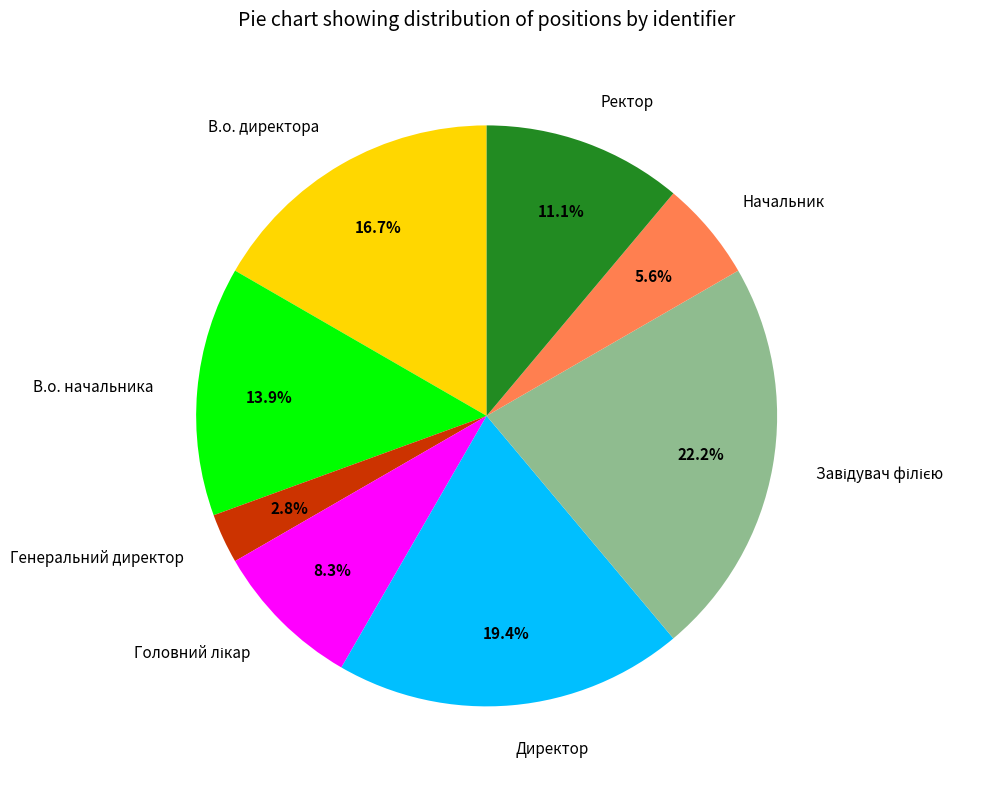

How many slices are in this pie chart?

8